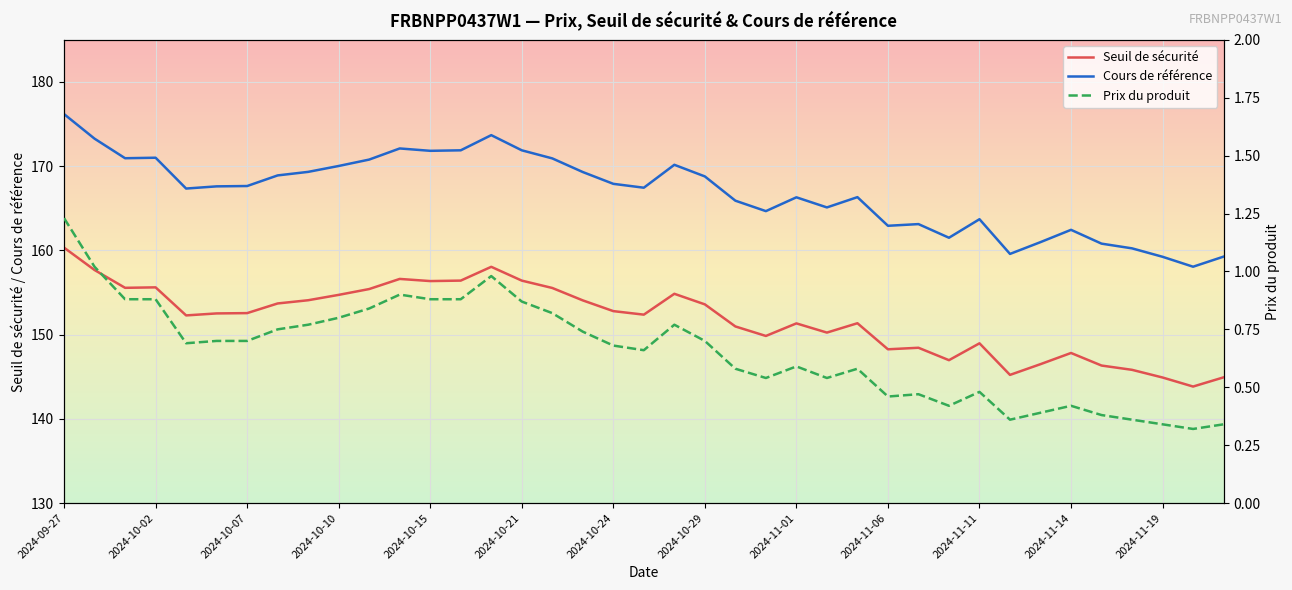

True or false: Seuil de sécurité and Prix du produit intersect in this chart.

False